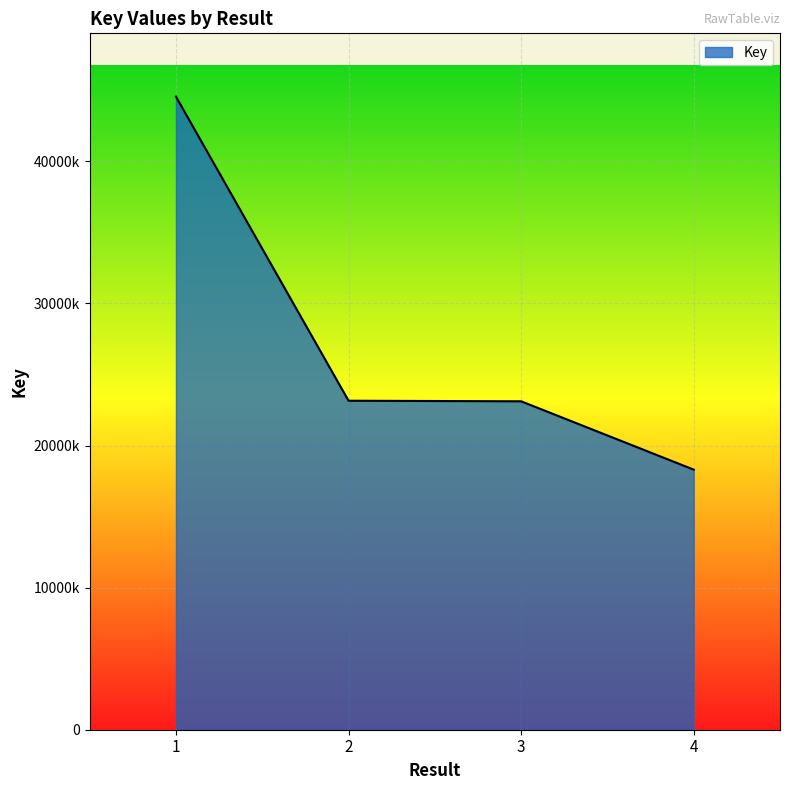

What value does the data have at 4, to the nearest 10?

18305660